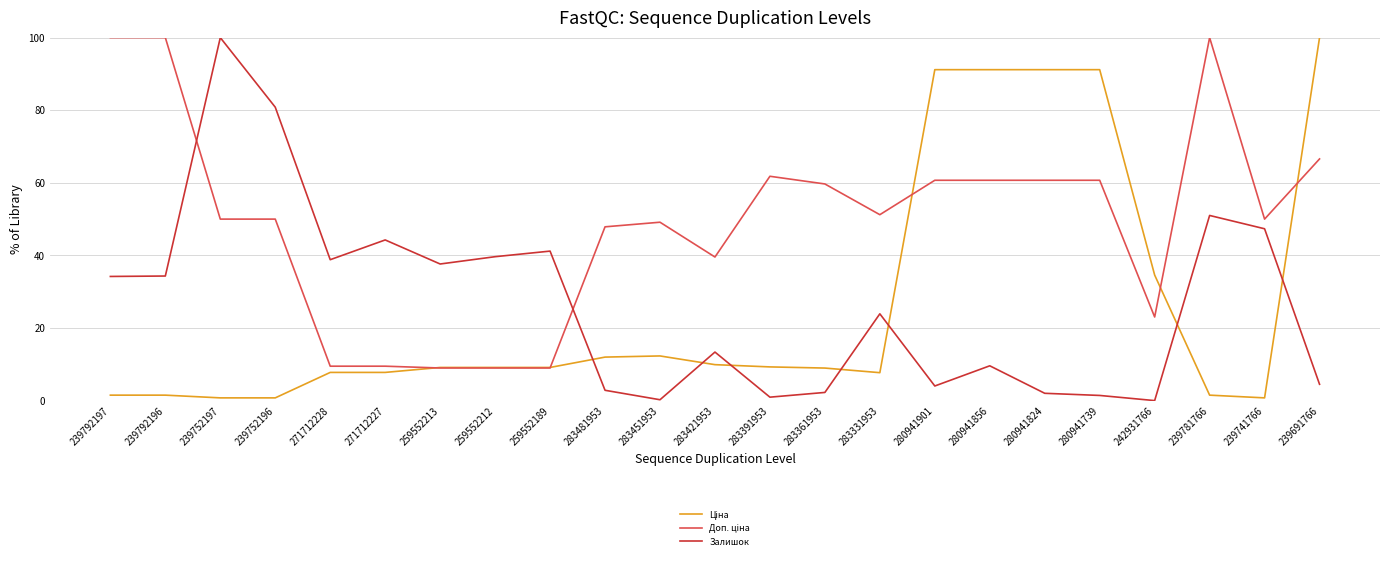

The value of Залишок at 239752196 is 140.1. True or false?

False